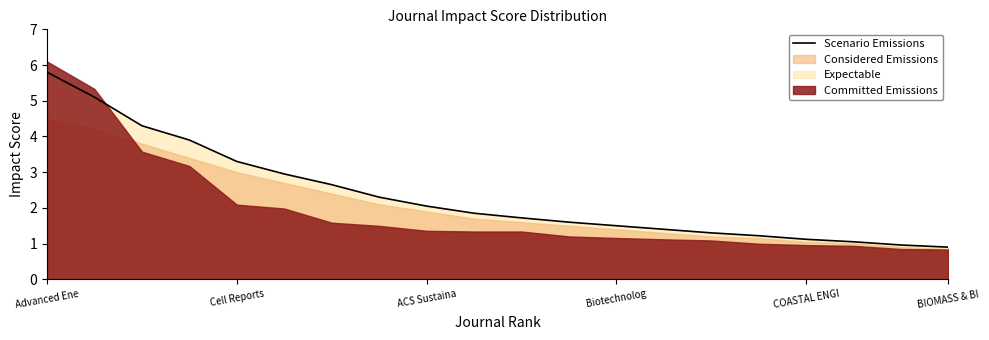

Read the Scenario Emissions value at Advanced Ene.

5.8